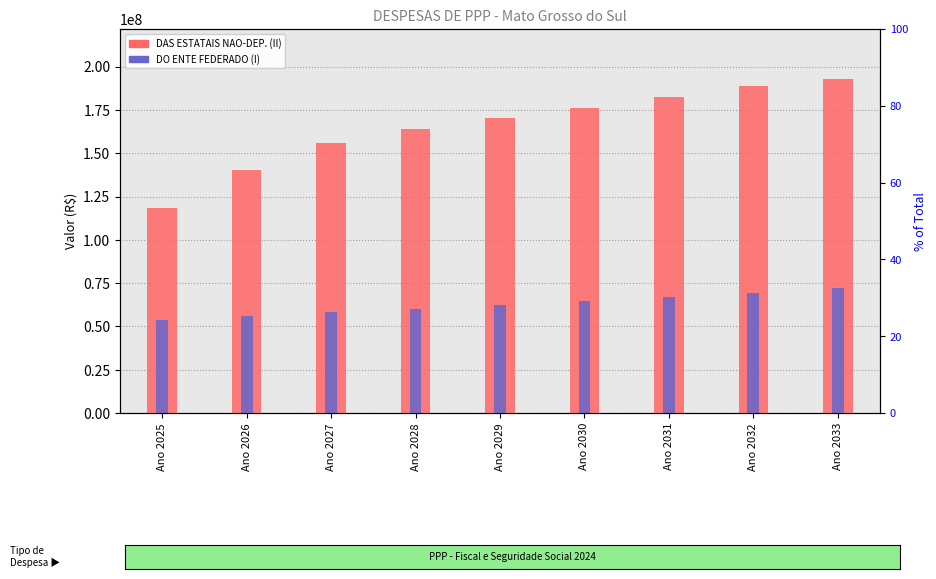

At which category is the sum across all series the highest?

Ano 2033